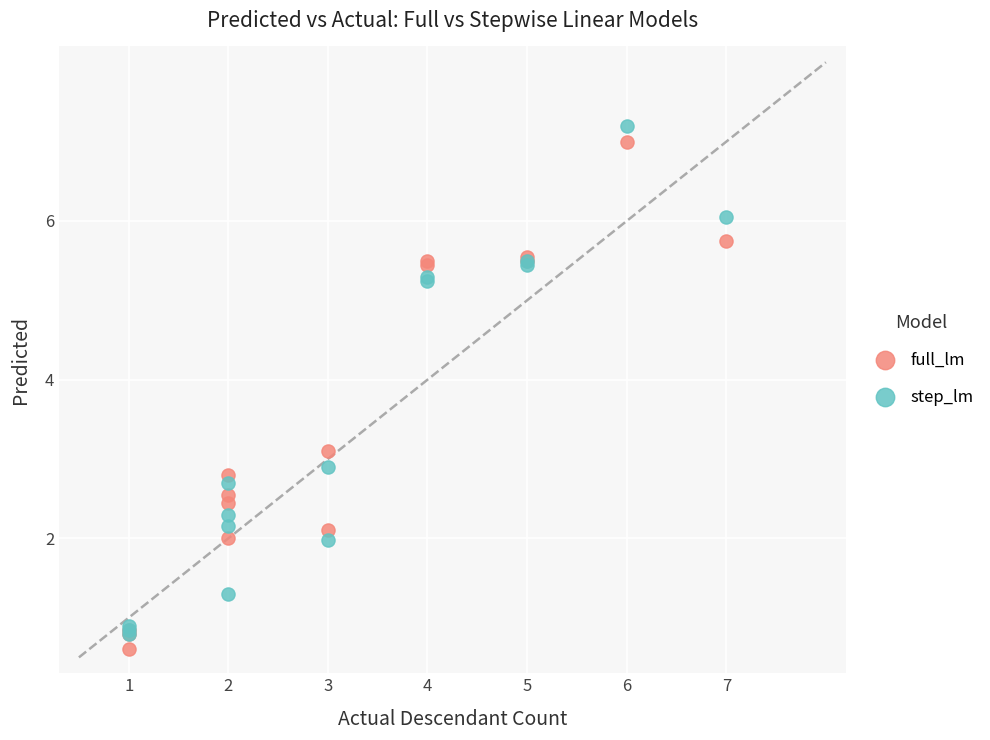

In the step_lm series, what Y value is closest to 4?

2.9